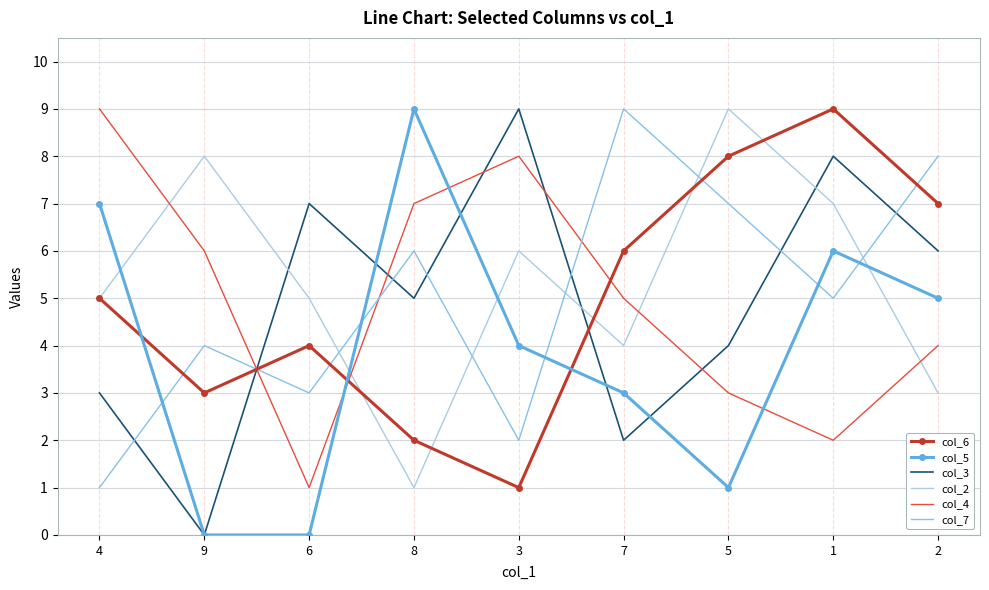

After their last crossing, which series has the higher values: col_2 or col_7?

col_7